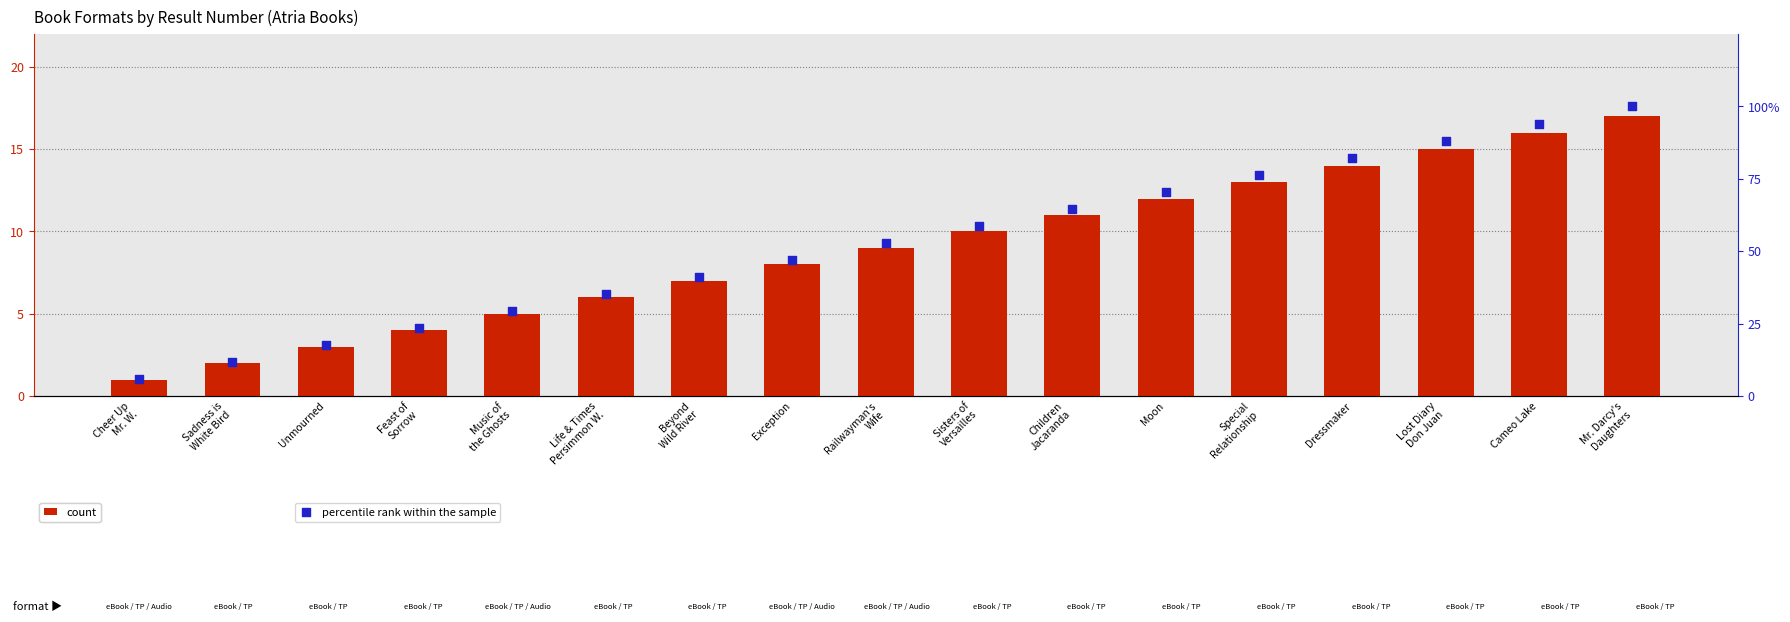

Which series contains the highest Y value?

percentile rank within the sample